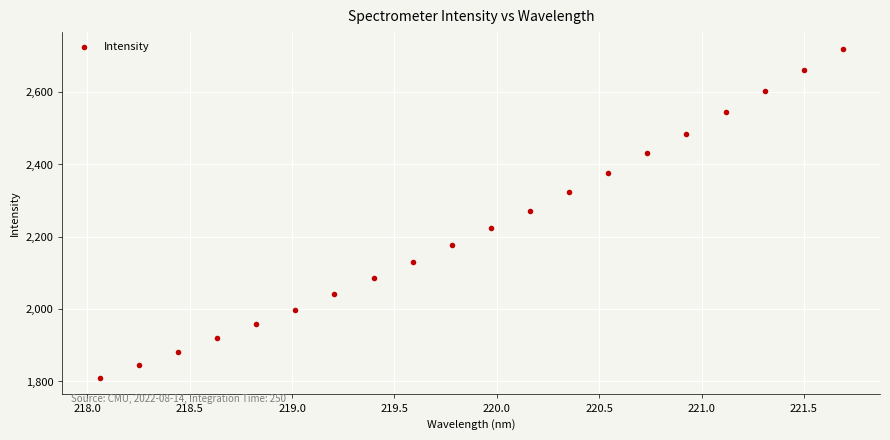

What is the range of X values (max minus min)?

3.6